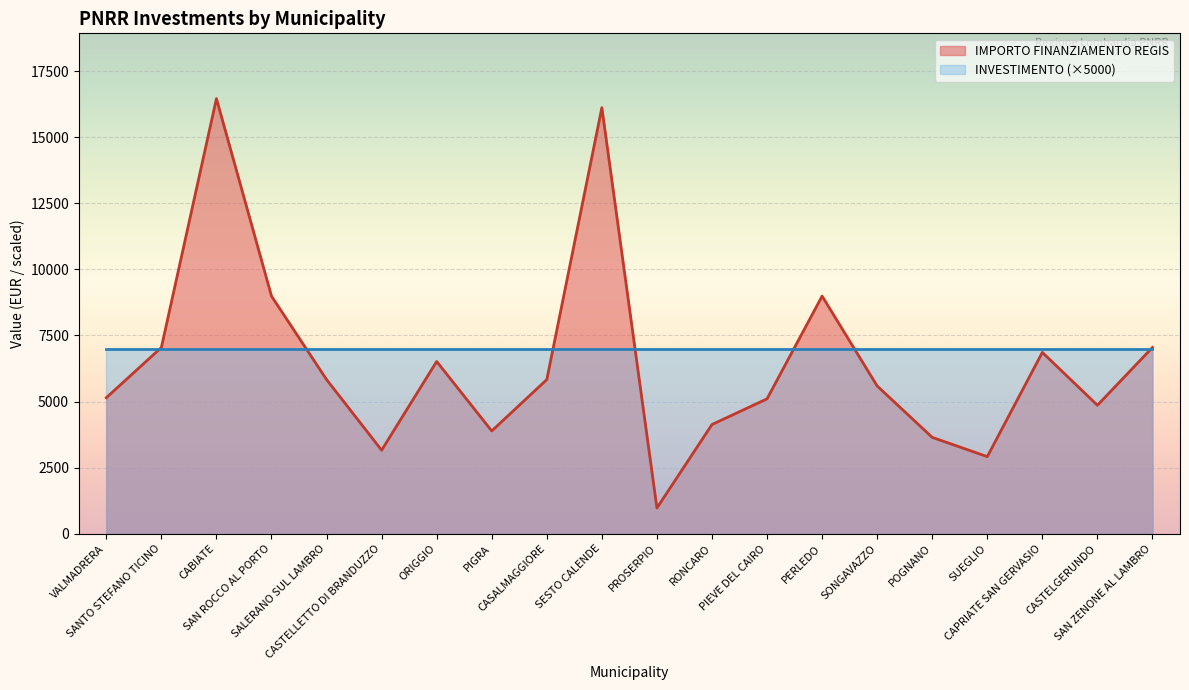

At which category does the chart reach its peak across all series?

CABIATE